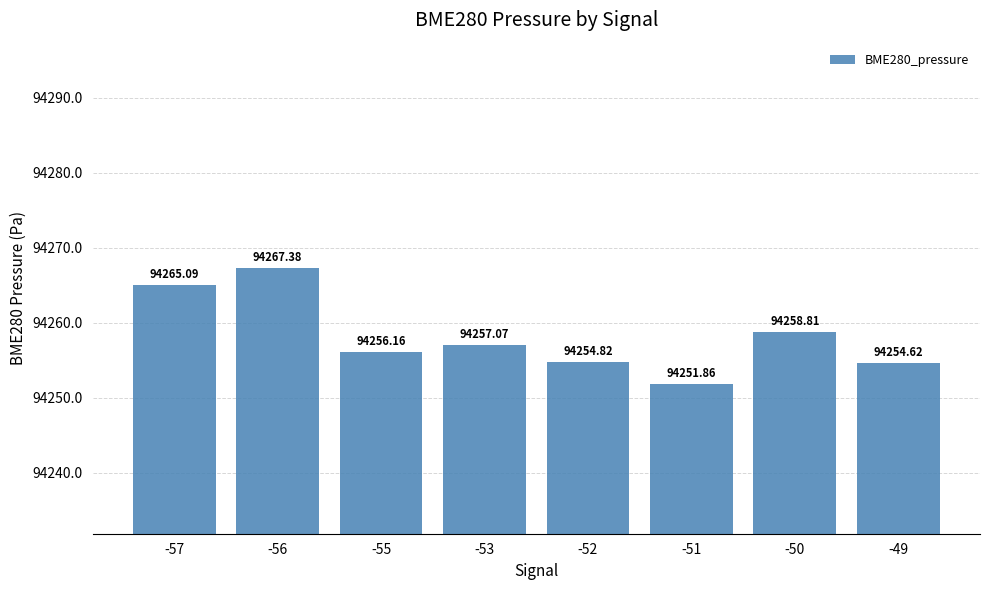

What value does the data have at -56?

94267.4